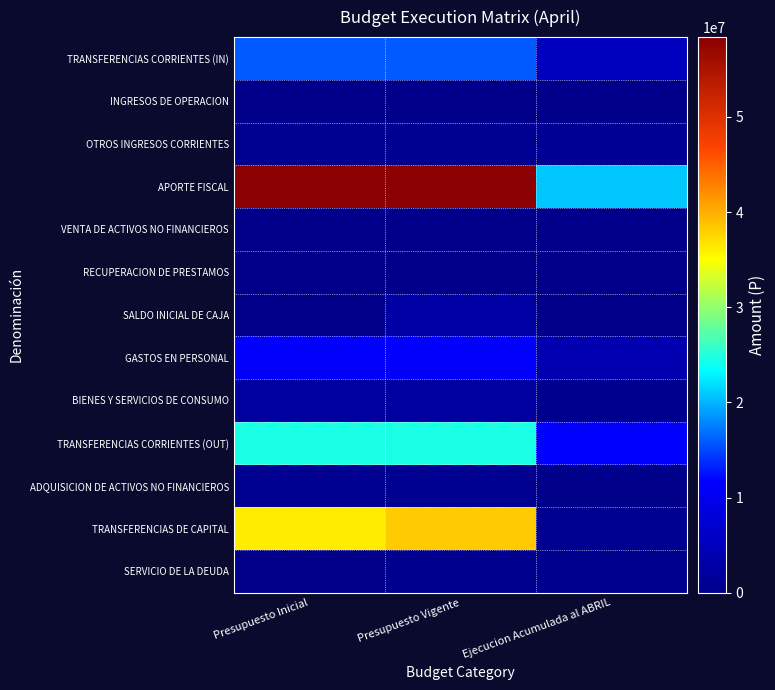

Which series has the largest total across all categories?

APORTE FISCAL